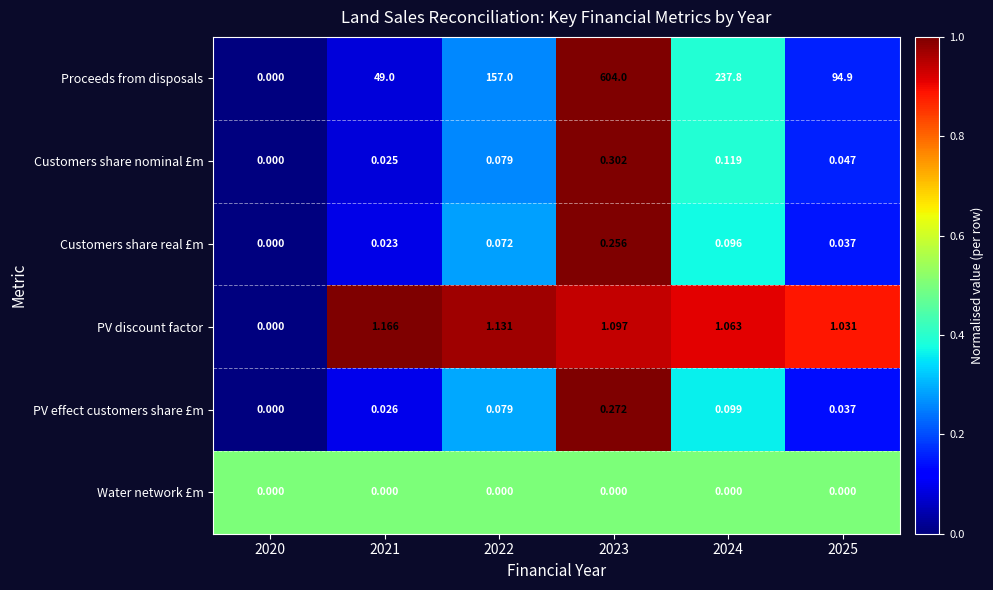

Rank the series at 2023 from highest to lowest value.

Proceeds from disposals, PV discount factor, Customers share nominal £m, PV effect customers share £m, Customers share real £m, Water network £m